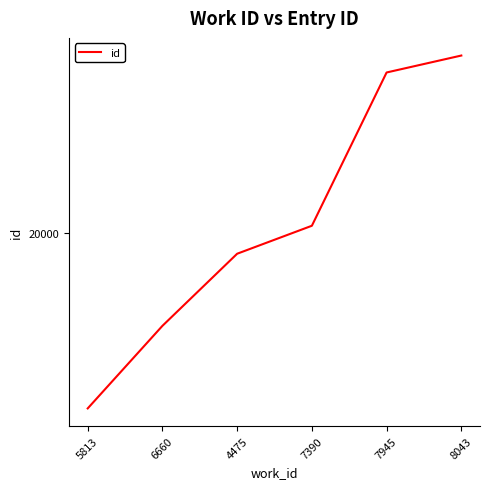

Does the chart have visible grid lines?

No